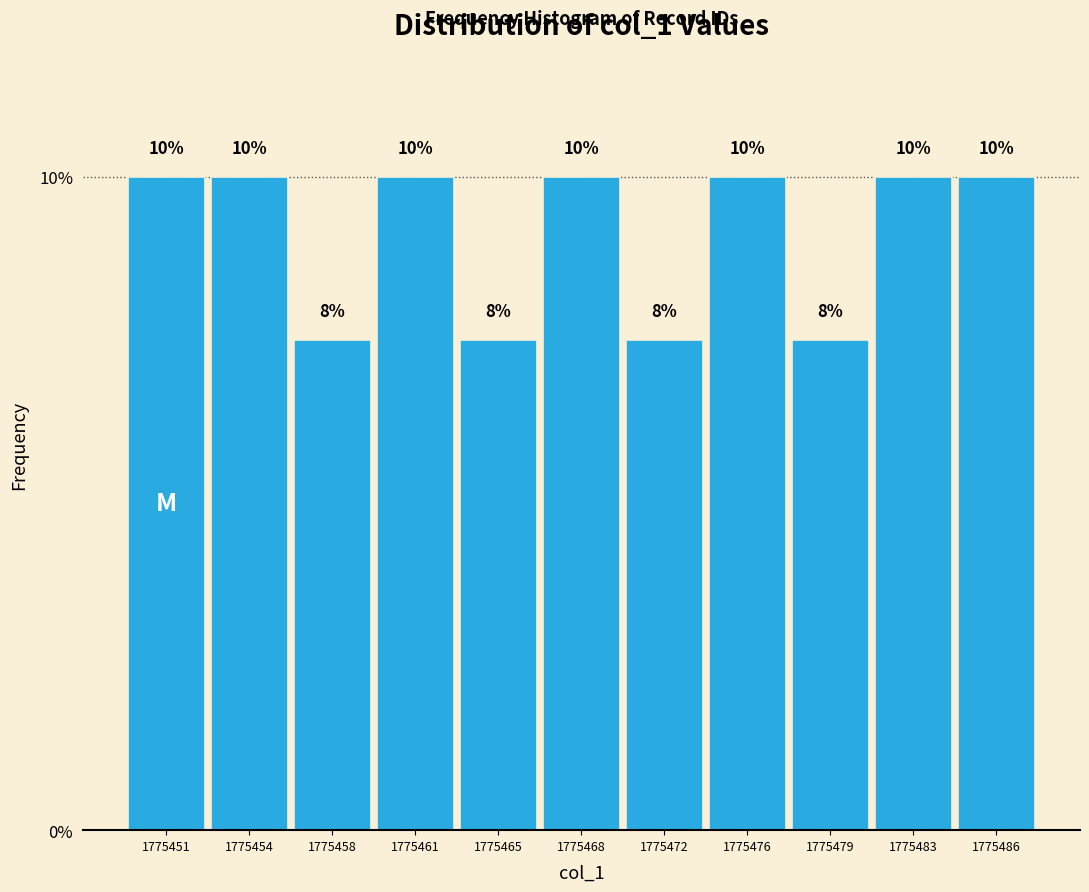

Approximately how many times larger is the value at 1775465 compared to 1775461?

0.8